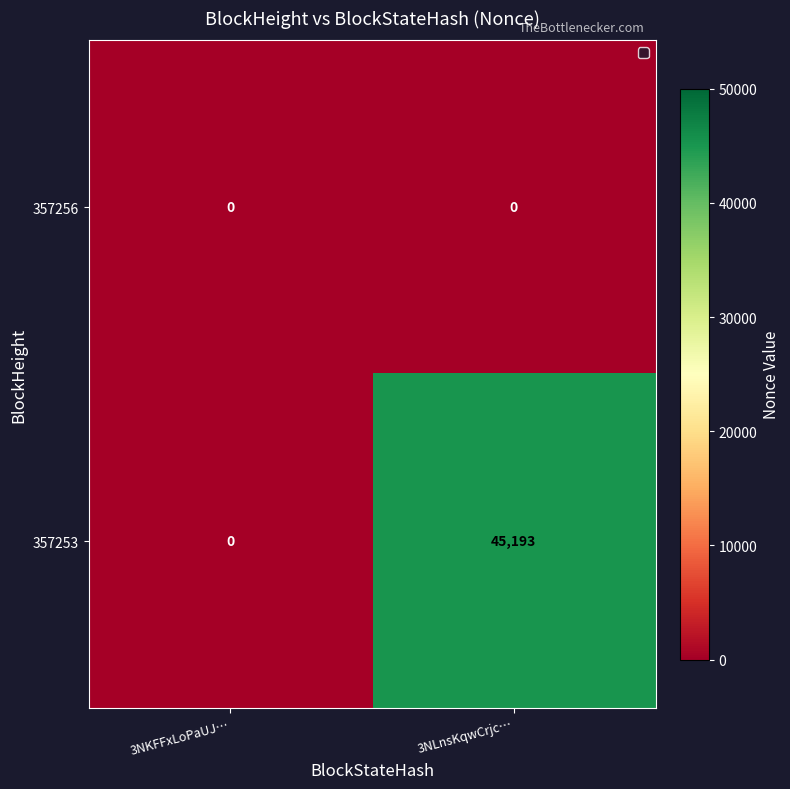

What is the difference between the highest and lowest values at 3NLnsKqwCrjc…?

45193